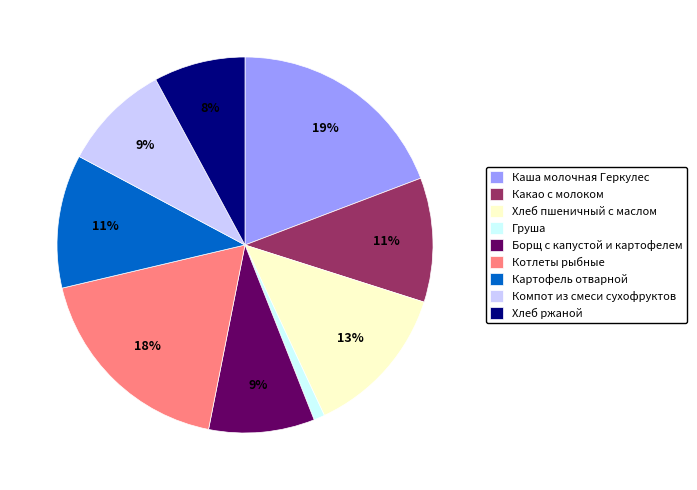

Is the sum of Компот из смеси сухофруктов and Каша молочная Геркулес greater than half?

No